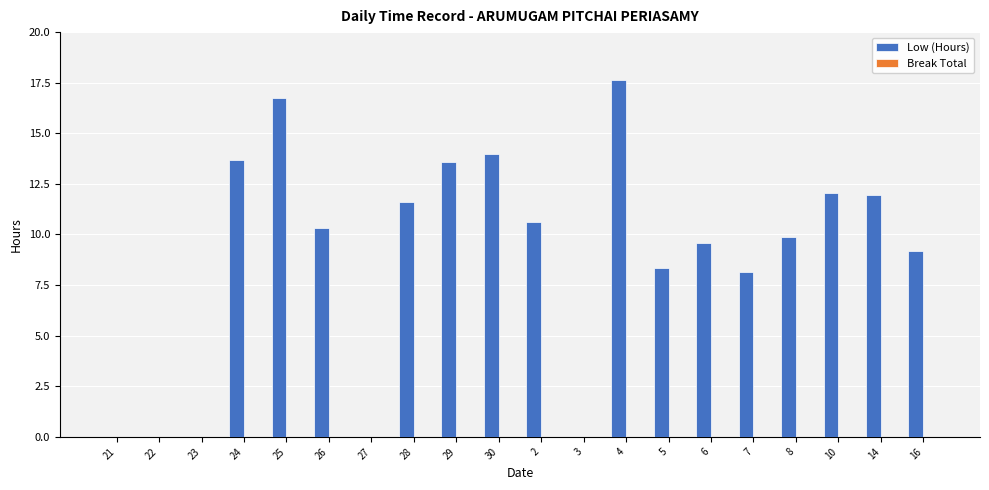

Reading right to left, what are all the values shown in this chart?

16=9.2	14=11.9	10=12.1	8=9.9	7=8.2	6=9.6	5=8.4	4=17.6	3=0.0	2=10.6	30=14.0	29=13.6	28=11.6	27=0.0	26=10.3	25=16.8	24=13.7	23=0.0	22=0.0	21=0.0